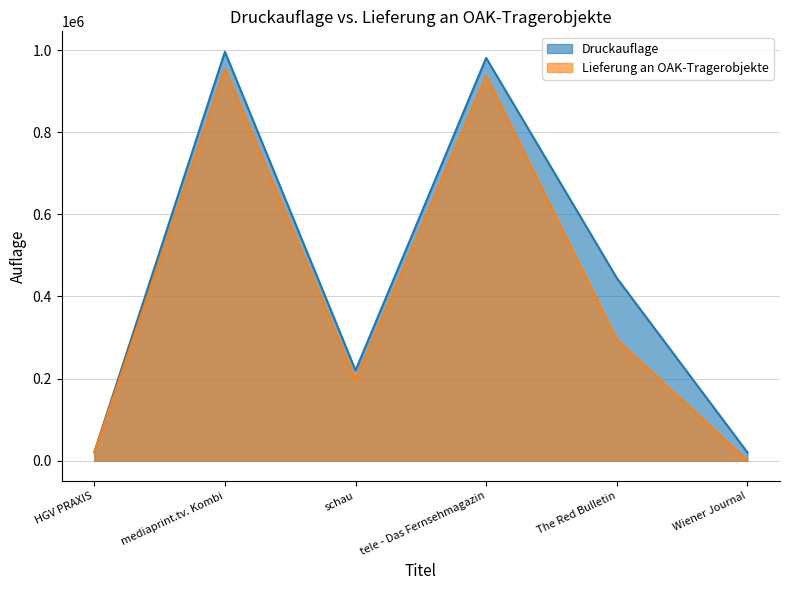

The value of Lieferung an OAK-Tragerobjekte at mediaprint.tv. Kombi is 214949. True or false?

False